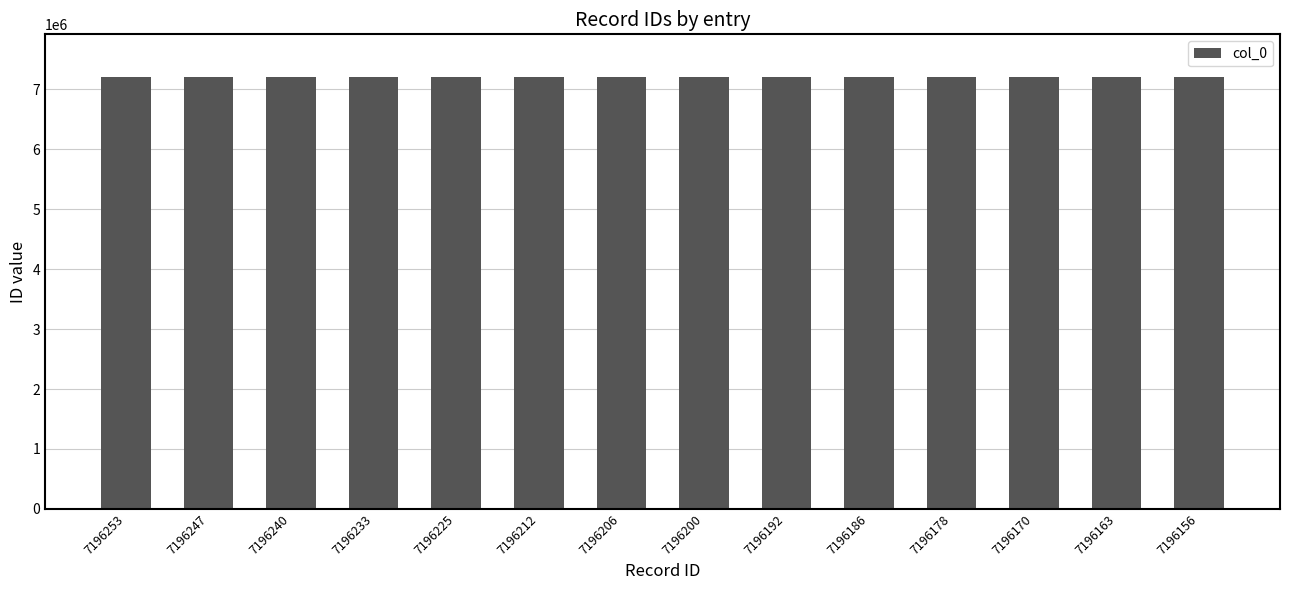

What is the difference between the maximum and second lowest values?

90